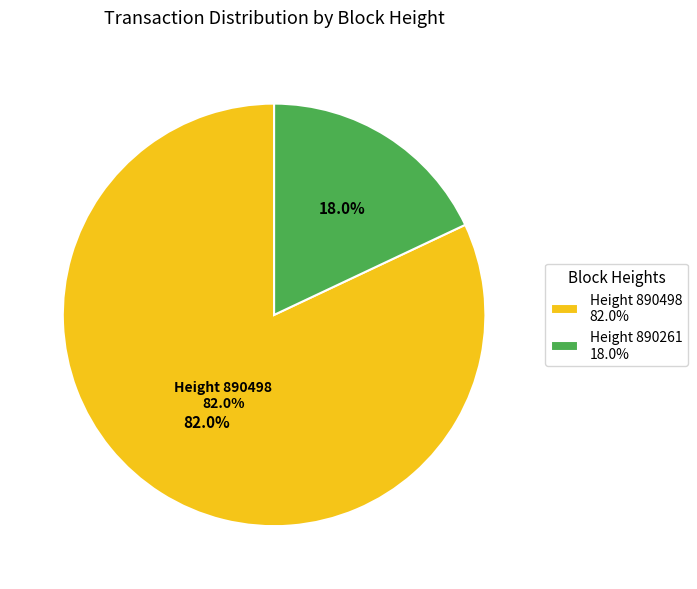

Which slice represents more than half of the pie?

890498